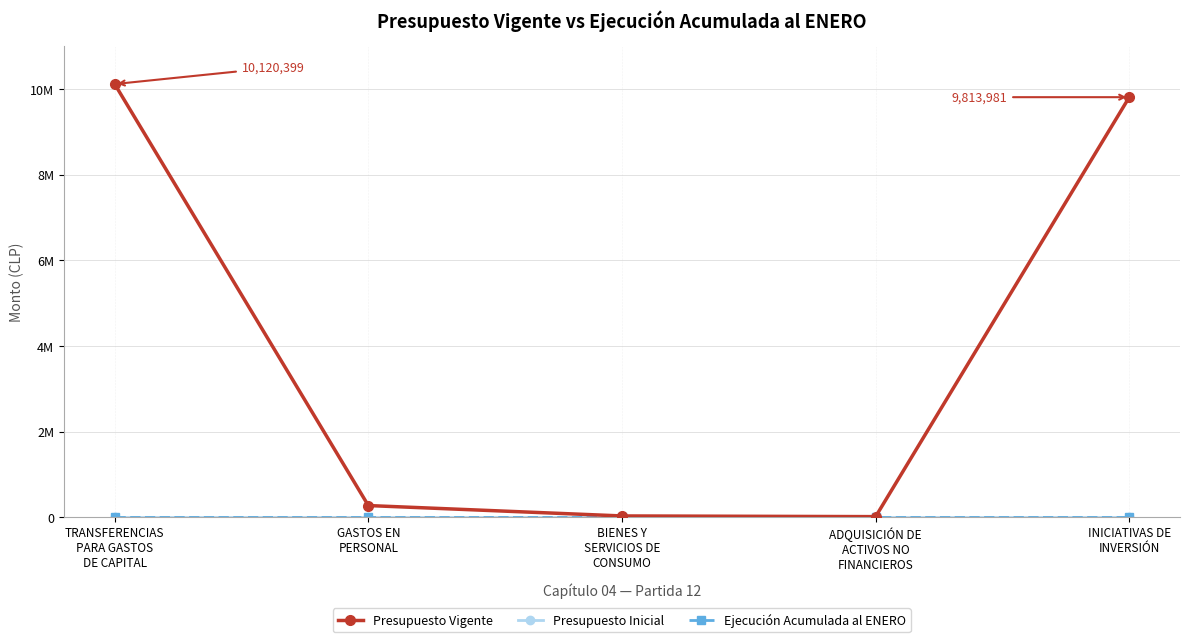

True or false: Presupuesto Inicial has a value of 0 at ADQUISICIÓN DE
ACTIVOS NO
FINANCIEROS.

True